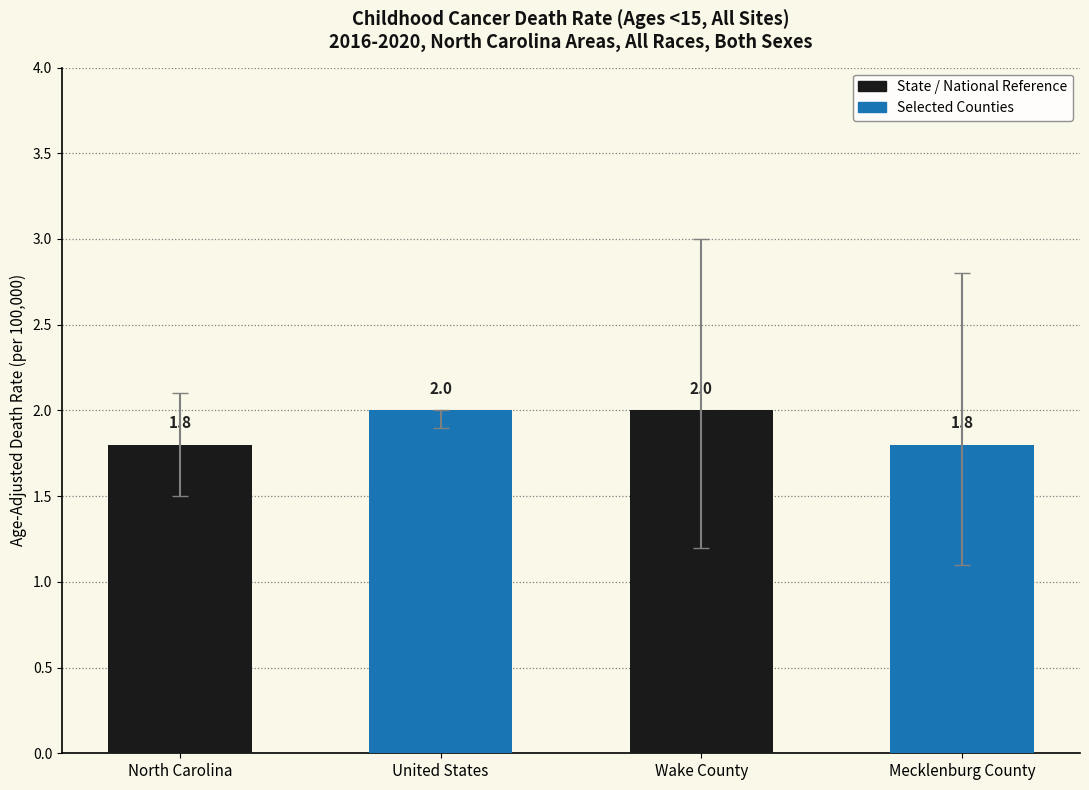

Approximately how many times larger is the value at United States compared to North Carolina?

1.1